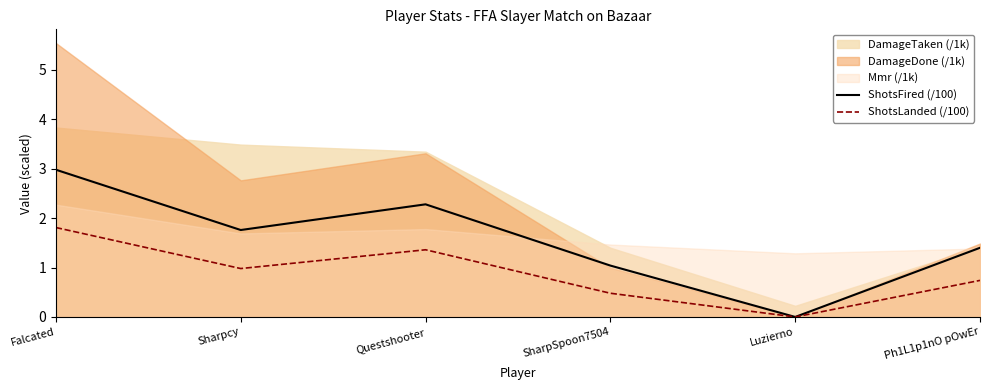

Reading left to right, extract all data points from this chart.

ShotsFired (/100): 3.0	1.8	2.3	1.0	0.0	1.4
ShotsLanded (/100): 1.8	1.0	1.4	0.5	0.0	0.7